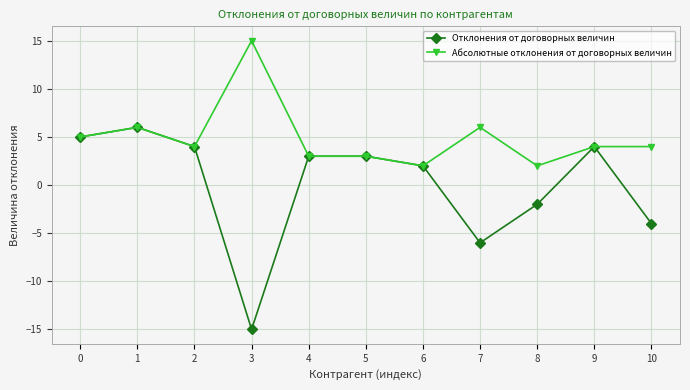

Between 9 and 10, which series saw the biggest shift?

Отклонения от договорных величин